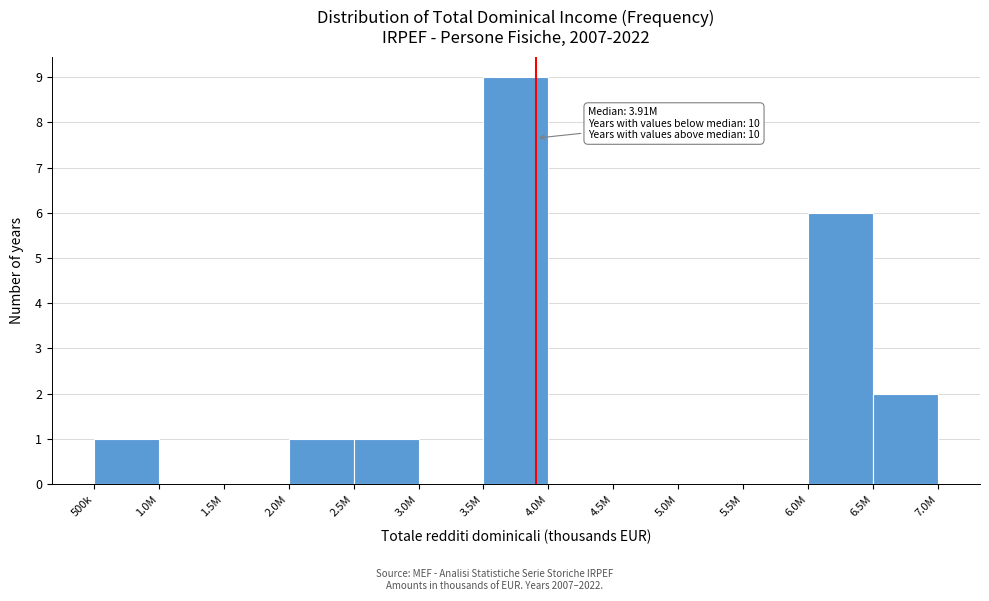

True or false: the data shows 5 at 4.0M.

False